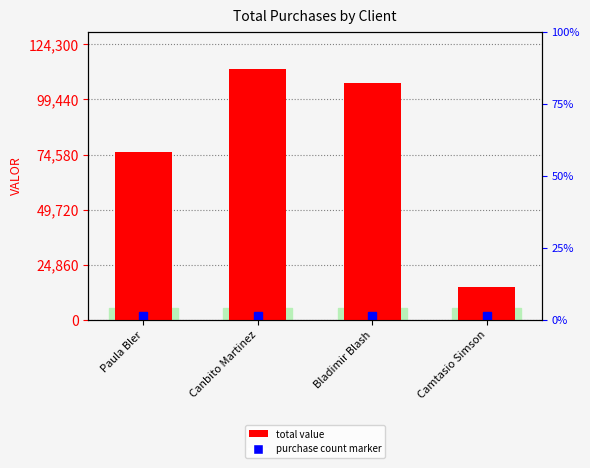

What is the difference between the maximum and minimum values?

98000